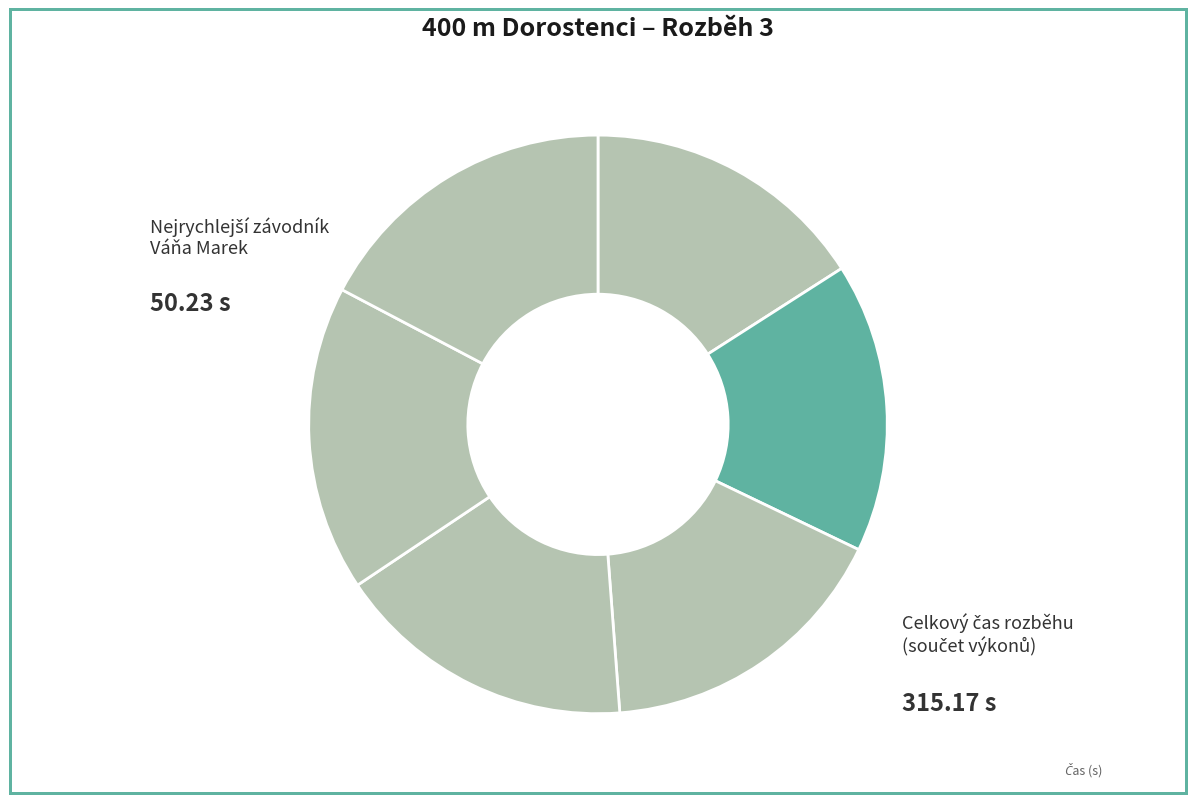

To the nearest percent, what is the difference between the largest and smallest slice percentages?

1%